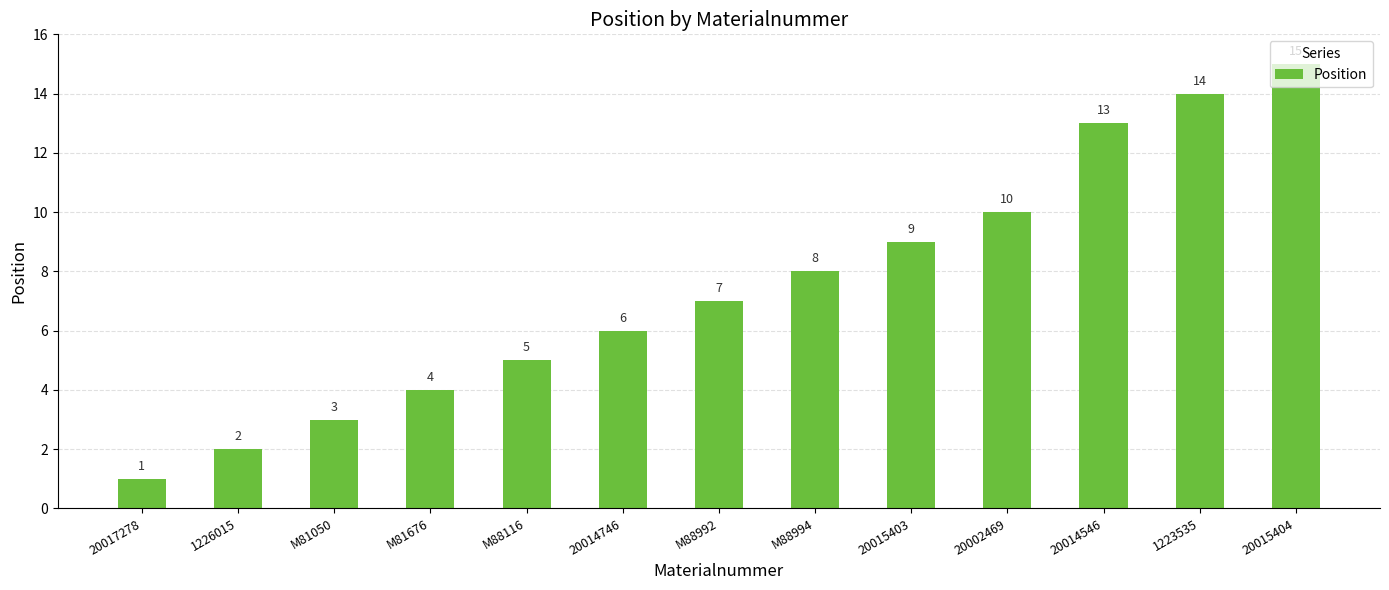

Reading right to left, transcribe all the data shown in this chart.

20015404=15	1223535=14	20014546=13	20002469=10	20015403=9	M88994=8	M88992=7	20014746=6	M88116=5	M81676=4	M81050=3	1226015=2	20017278=1